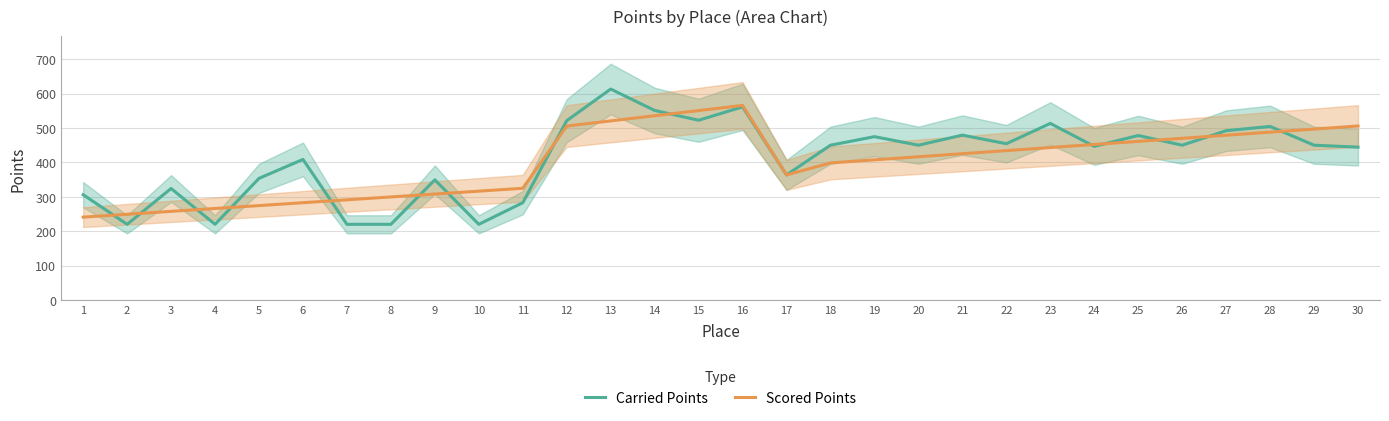

How many lines are shown in the chart?

2